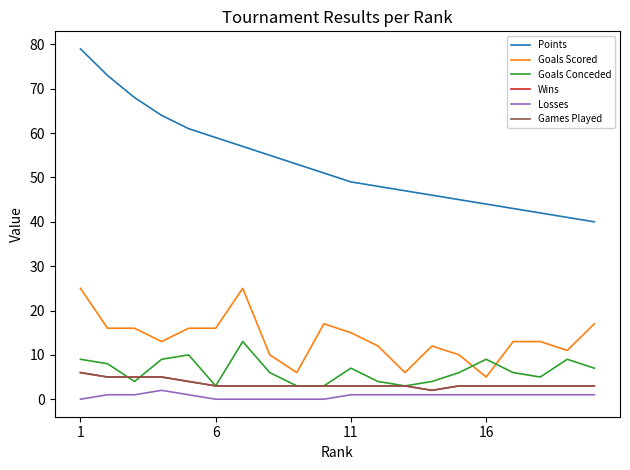

Does the chart have visible grid lines?

No